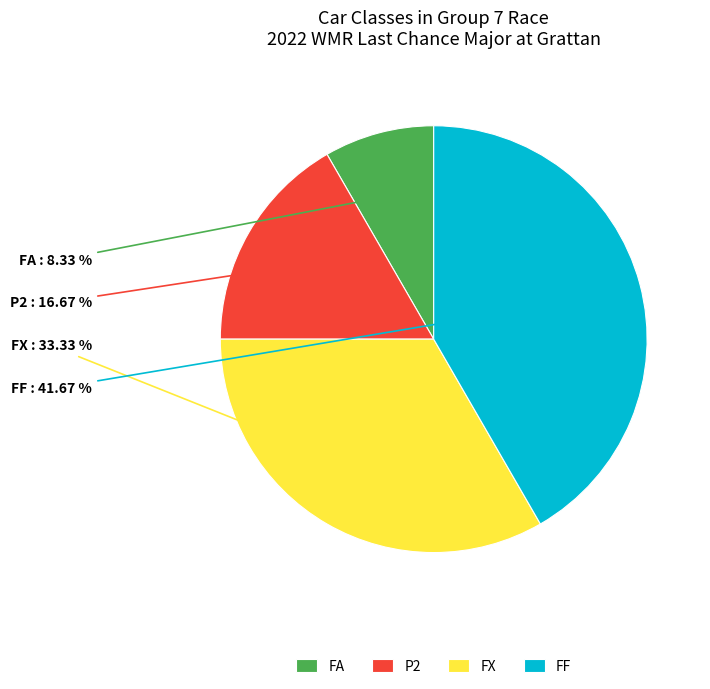

Which slice is the largest?

FF